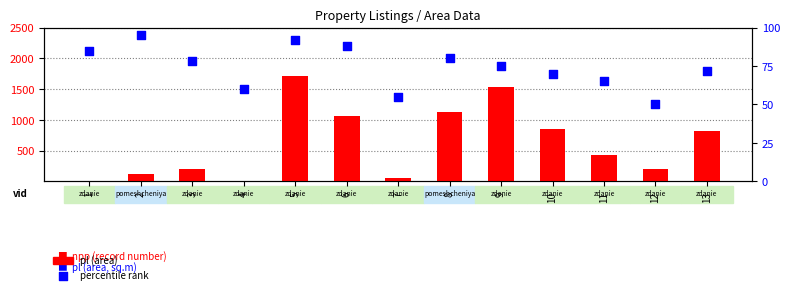

Which series reaches the maximum Y coordinate?

pl (area)